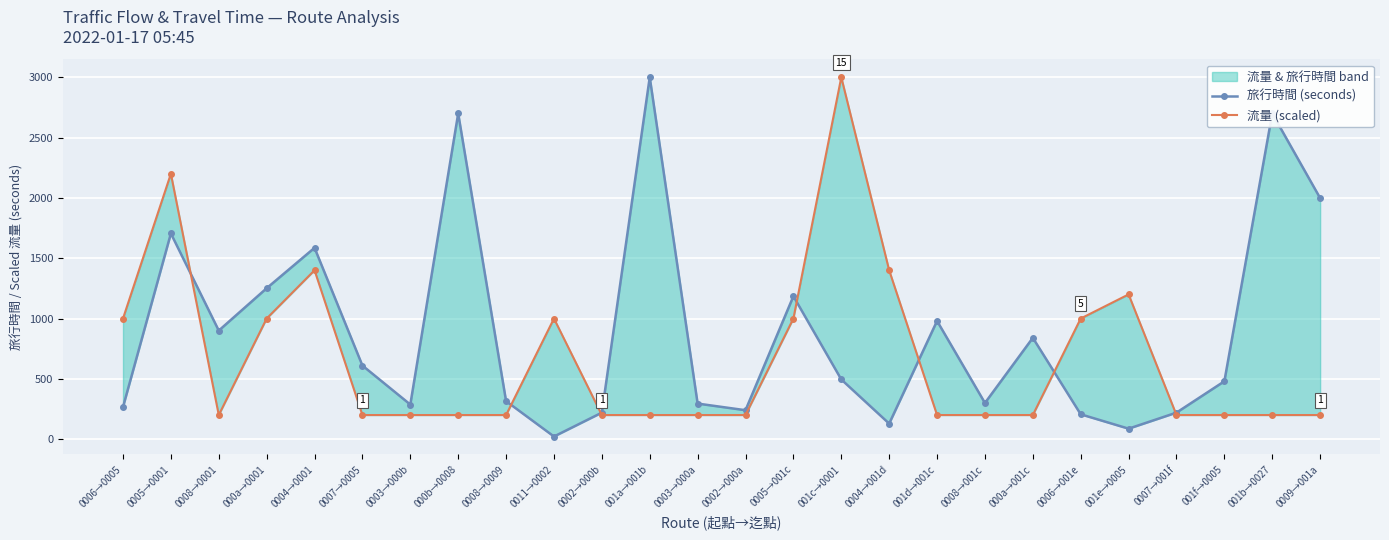

Reading left to right, what are all the values shown in this chart?

旅行時間 (seconds): 0006→0005=266	0005→0001=1705	0008→0001=900	000a→0001=1251	0004→0001=1586	0007→0005=610	0003→000b=287	000b→0008=2700	0008→0009=315	0011→0002=22	0002→000b=220	001a→001b=3000	0003→000a=295	0002→000a=240	0005→001c=1185	001c→0001=495	0004→001d=129	001d→001c=980	0008→001c=300	000a→001c=840	0006→001e=206	001e→0005=87	0007→001f=220	001f→0005=480	001b→0027=2700	0009→001a=1998
流量 (scaled): 0006→0005=1000	0005→0001=2200	0008→0001=200	000a→0001=1000	0004→0001=1400	0007→0005=200	0003→000b=200	000b→0008=200	0008→0009=200	0011→0002=1000	0002→000b=200	001a→001b=200	0003→000a=200	0002→000a=200	0005→001c=1000	001c→0001=3000	0004→001d=1400	001d→001c=200	0008→001c=200	000a→001c=200	0006→001e=1000	001e→0005=1200	0007→001f=200	001f→0005=200	001b→0027=200	0009→001a=200